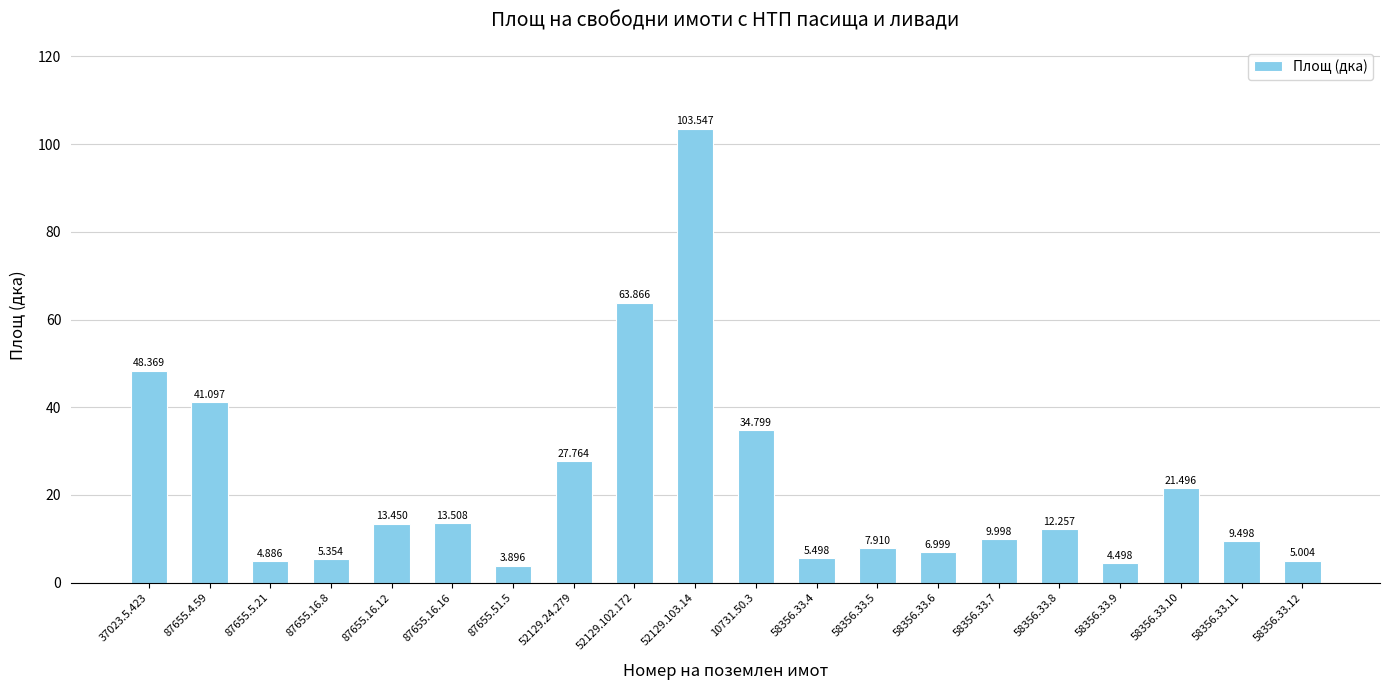

At which label does the data first exceed 12?

37023.5.423